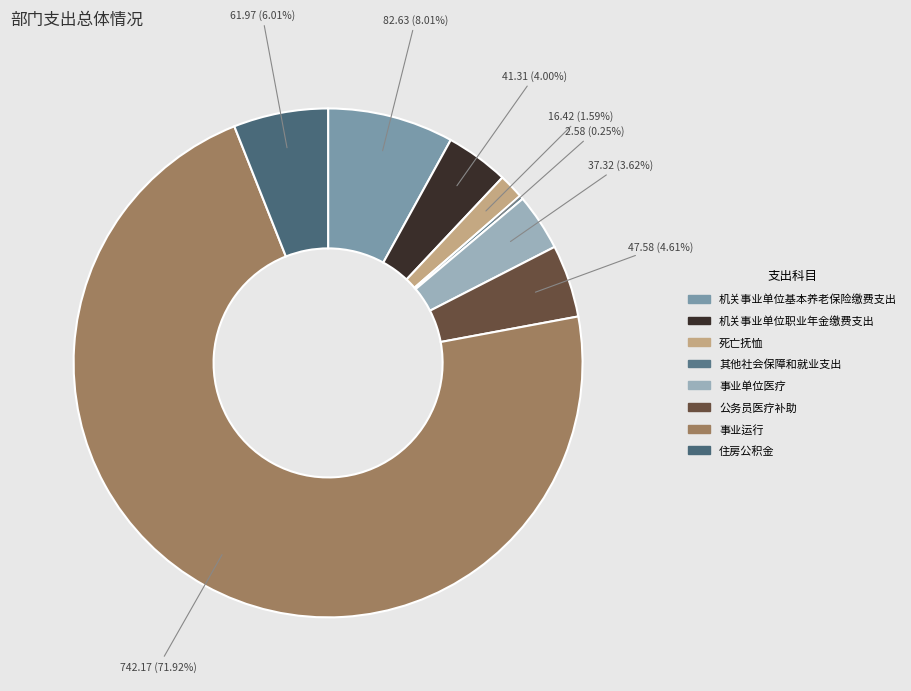

What is the ratio of the value at 住房公积金 to the value at 死亡抚恤?

3.8